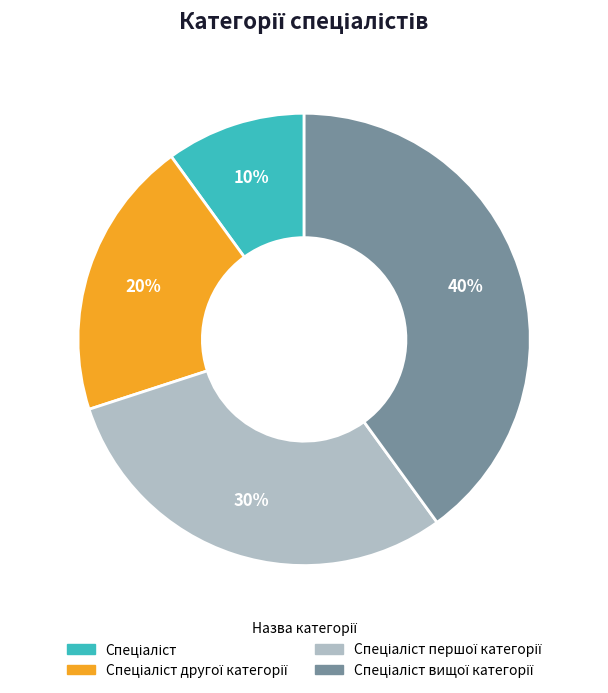

To the nearest percent, what is the difference between the largest and smallest slice percentages?

30%